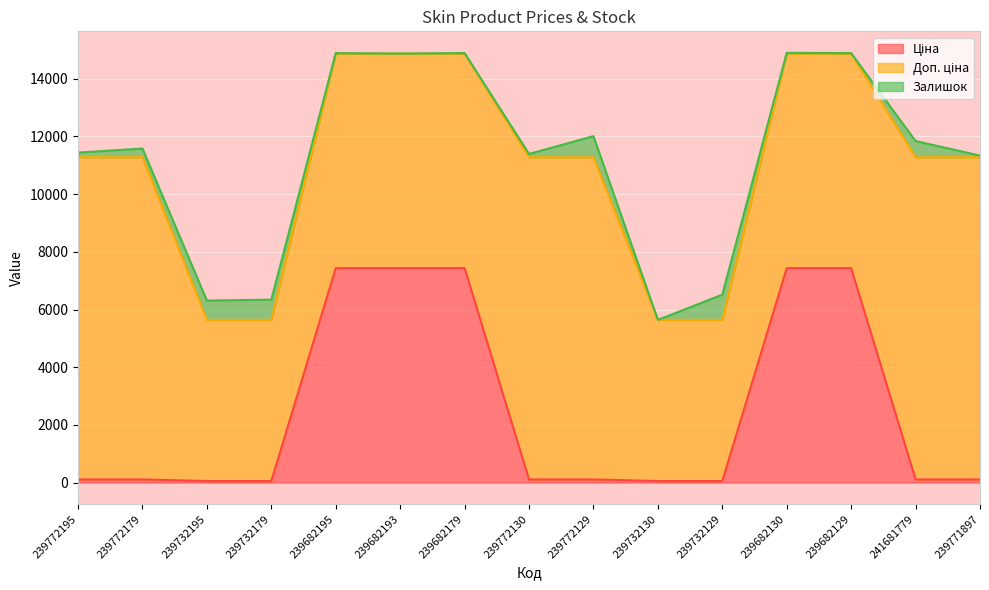

Does the chart display data point markers on the line(s)?

No